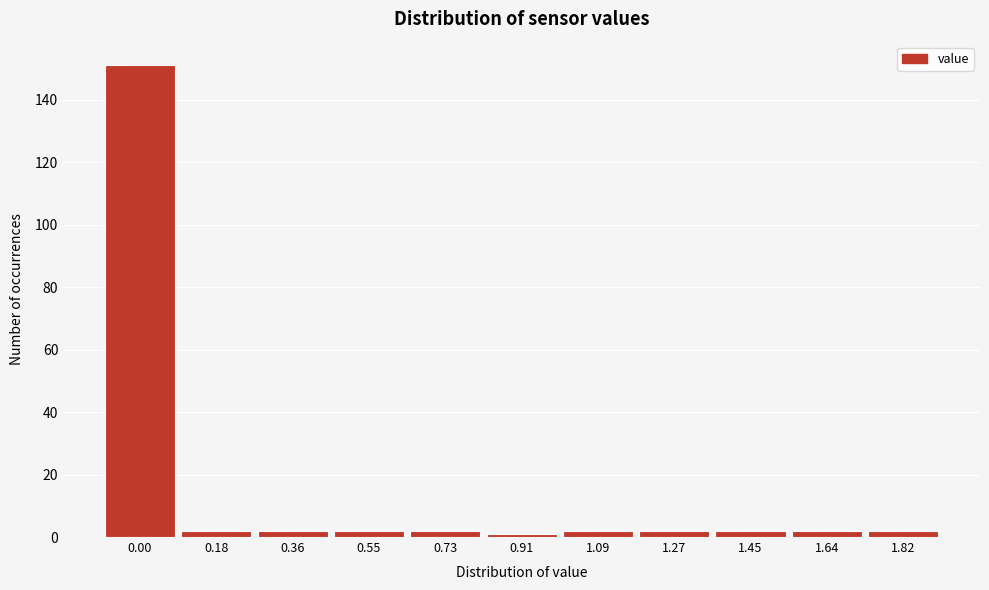

Reading left to right, list all the values displayed in this chart.

151	2	2	2	2	1	2	2	2	2	2